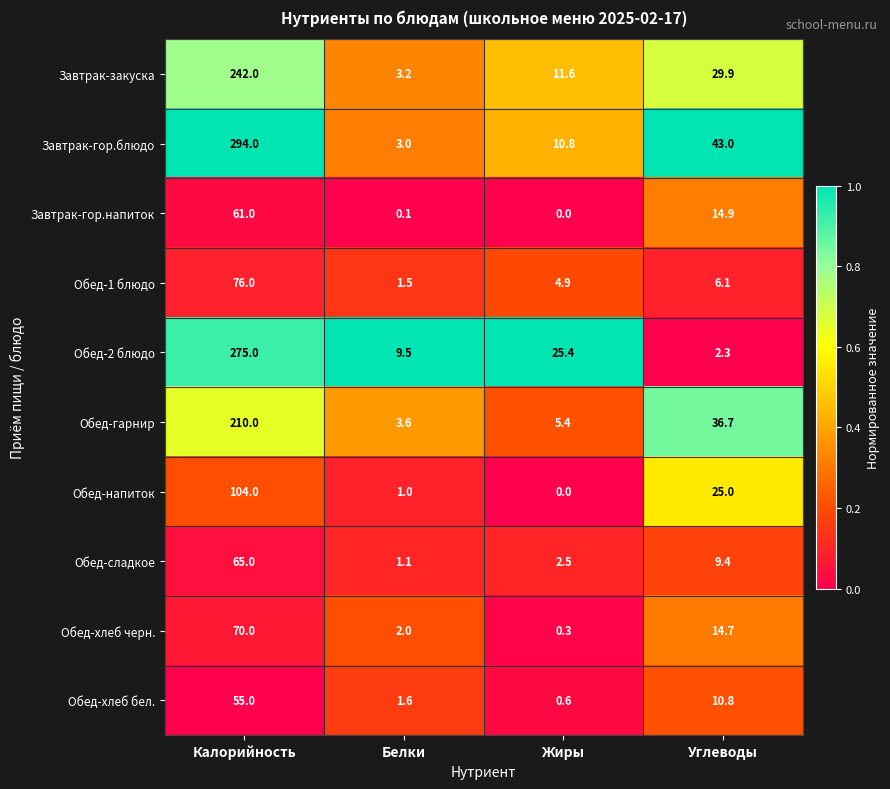

Which series has the widest spread of values?

Завтрак-гор.блюдо